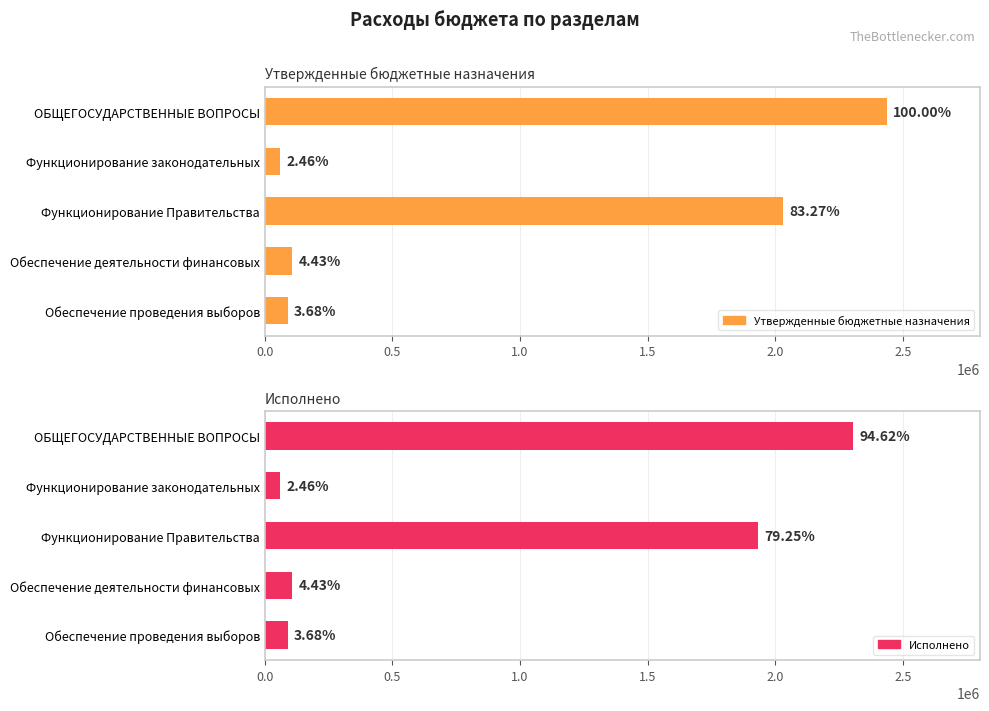

Rank the series at ОБЩЕГОСУДАРСТВЕННЫЕ ВОПРОСЫ from highest to lowest value.

Утвержденные бюджетные назначения, Исполнено